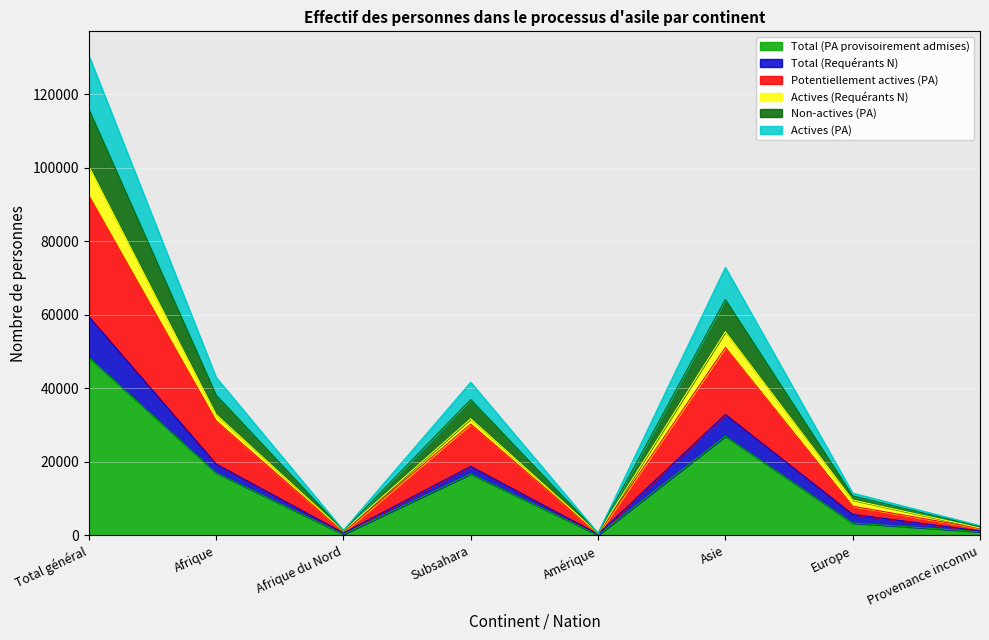

Which category has the highest value in the Total (PA provisoirement admises) series?

Total général